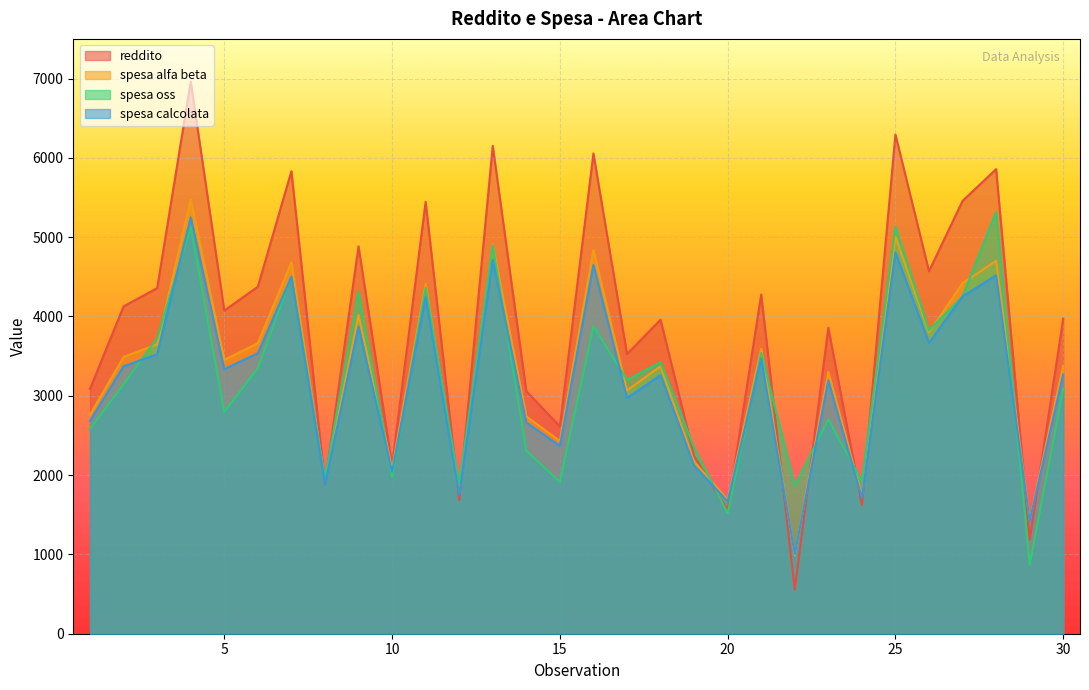

What is the difference between the maximum and minimum values in the spesa alfa beta series?

4482.8